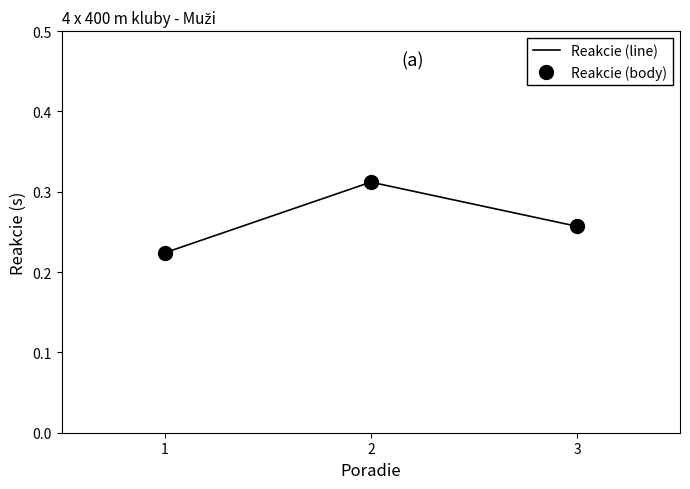

At how many categories does at least one series exceed 0?

3